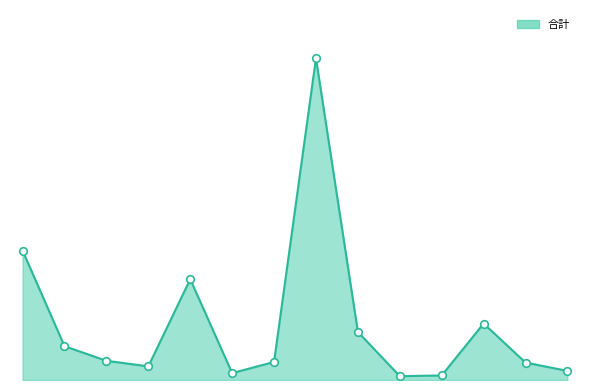

At how many categories does at least one series exceed 53698?

1